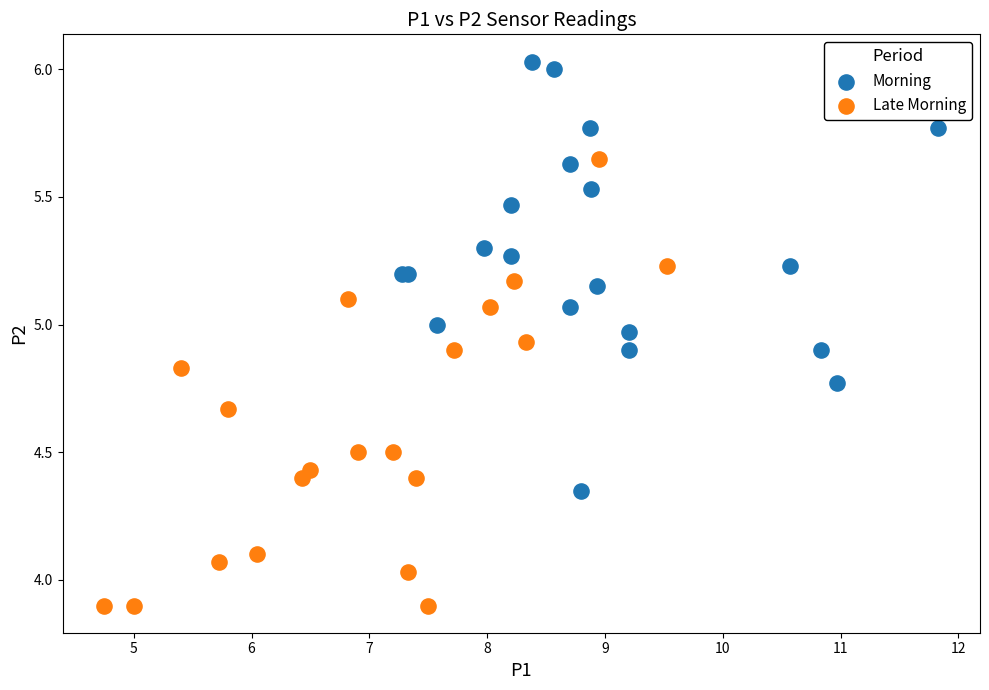

Which series has the widest spread of Y values?

Late Morning